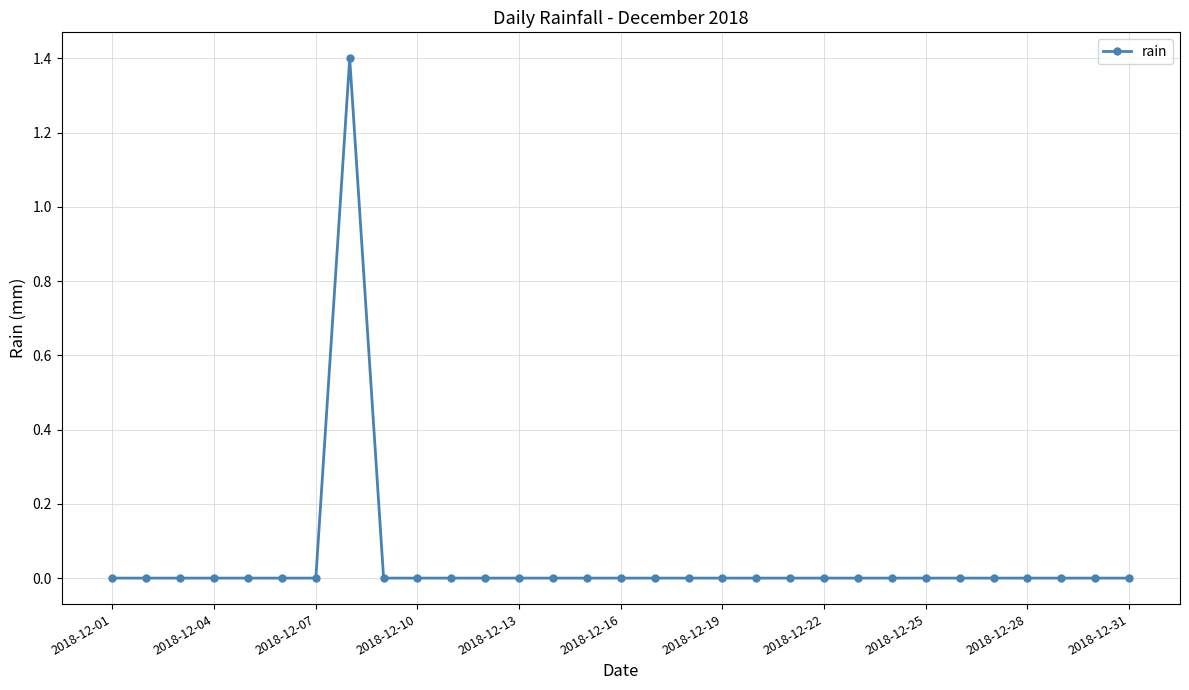

What is the difference between the maximum and minimum values?

1.4